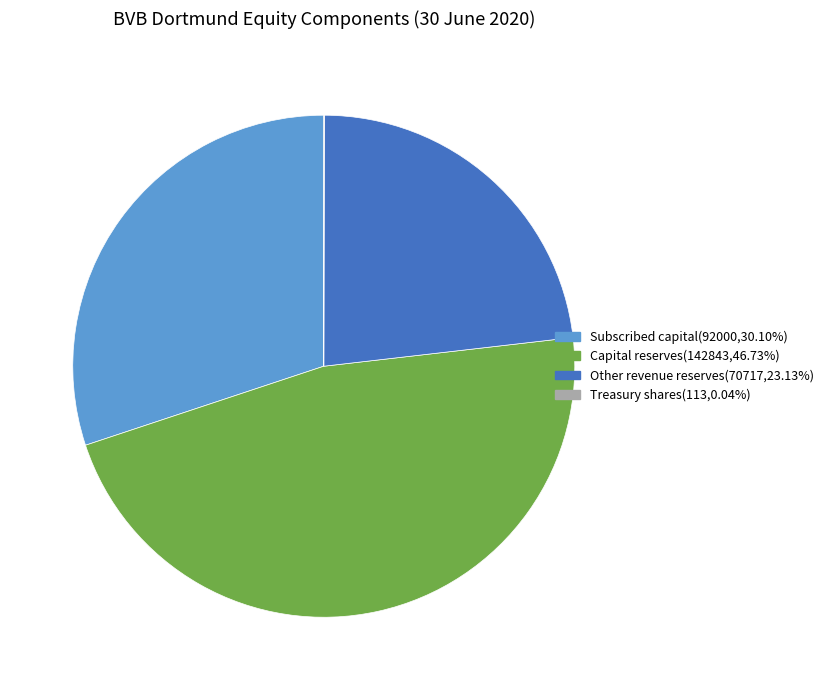

Is the sum of Capital reserves(142843,46.73%) and Subscribed capital(92000,30.10%) greater than half?

Yes